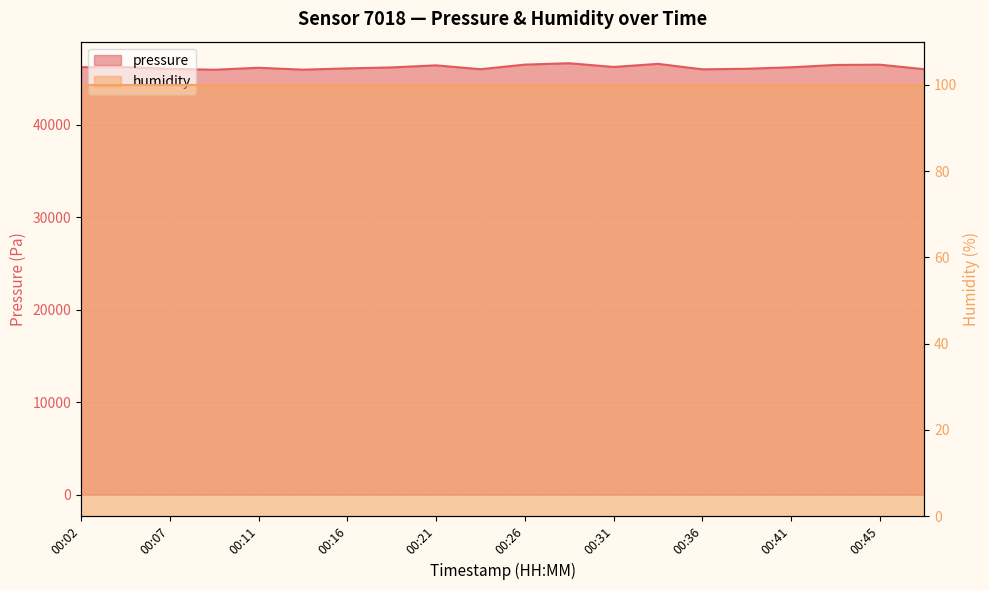

Does the chart display data point markers on the line(s)?

No